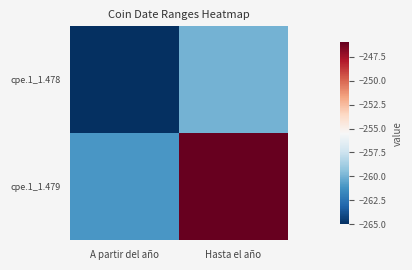

What is the minimum value shown in the chart?

-265